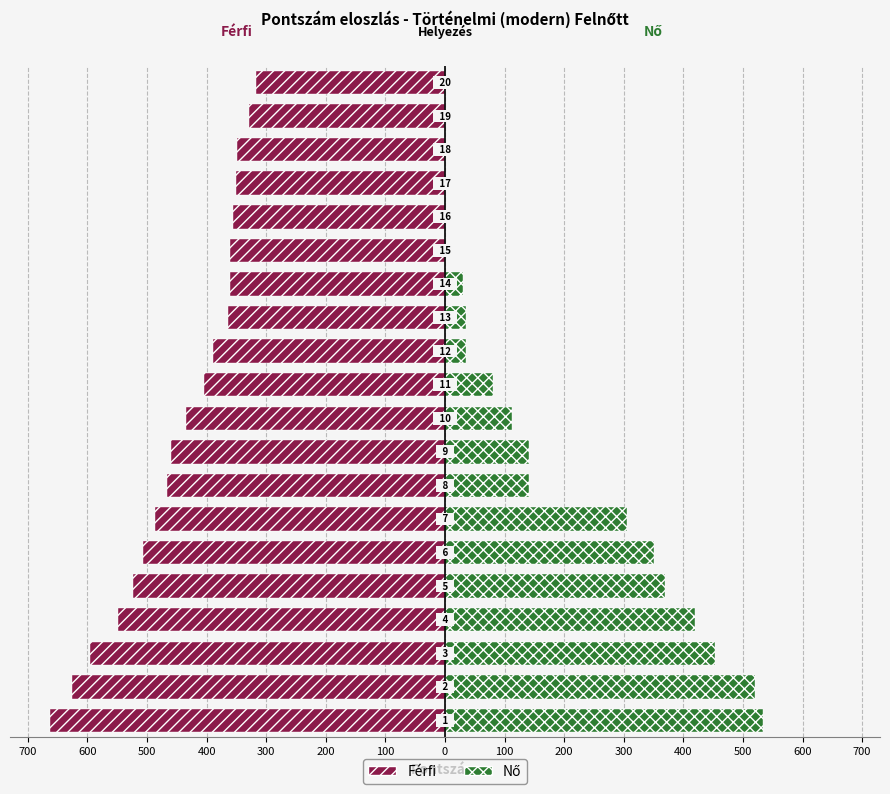

How many bars are there in each group?

2